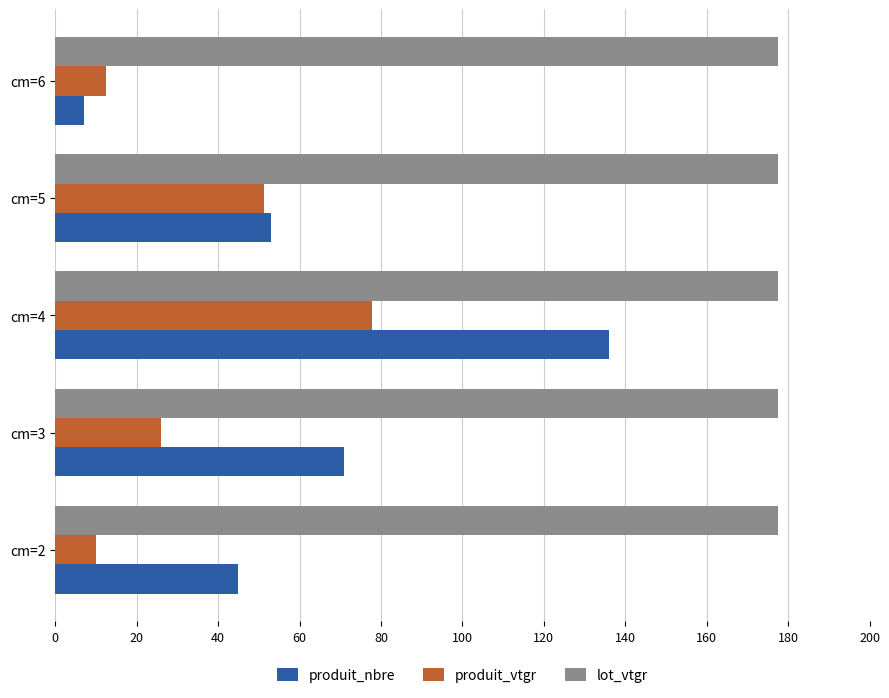

Is it true that produit_nbre equals 30.2 at cm=4?

False